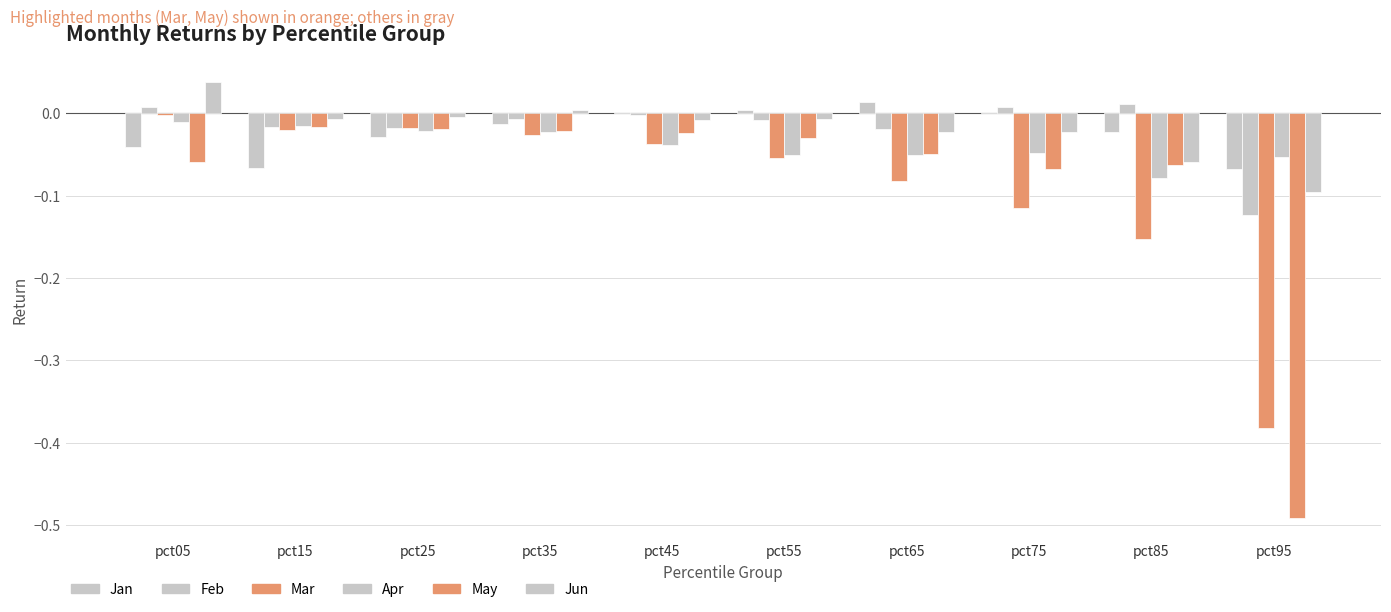

How many categories are shown in the chart?

10